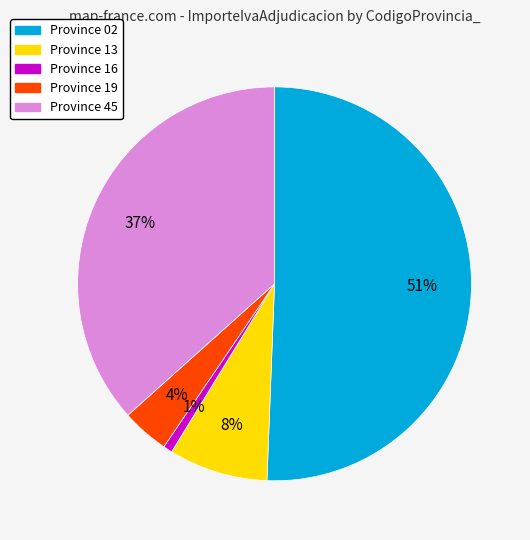

To the nearest percent, what is the average slice percentage?

20%